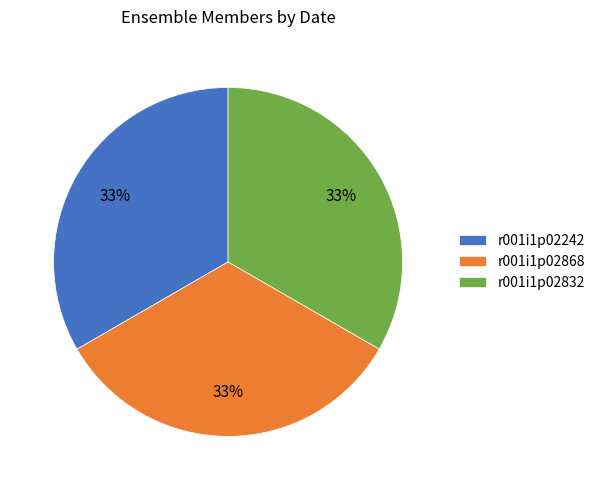

To the nearest percent, what is the average slice percentage?

33%